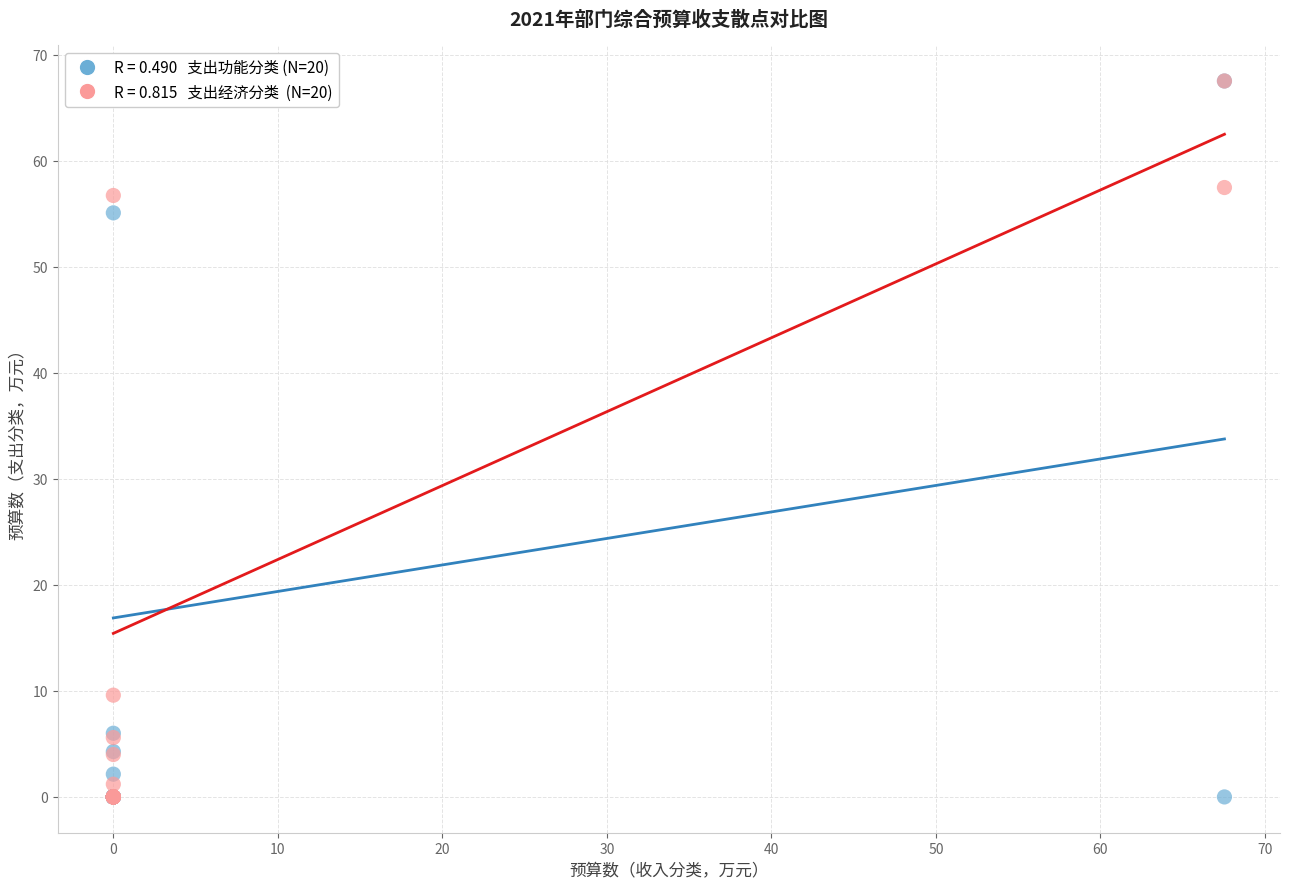

Across all series, what Y value is closest to 33?

55.1